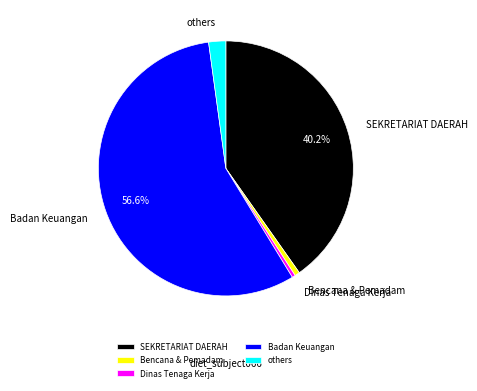

Do Dinas Tenaga Kerja and Bencana & Pemadam together represent more than half of the pie?

No